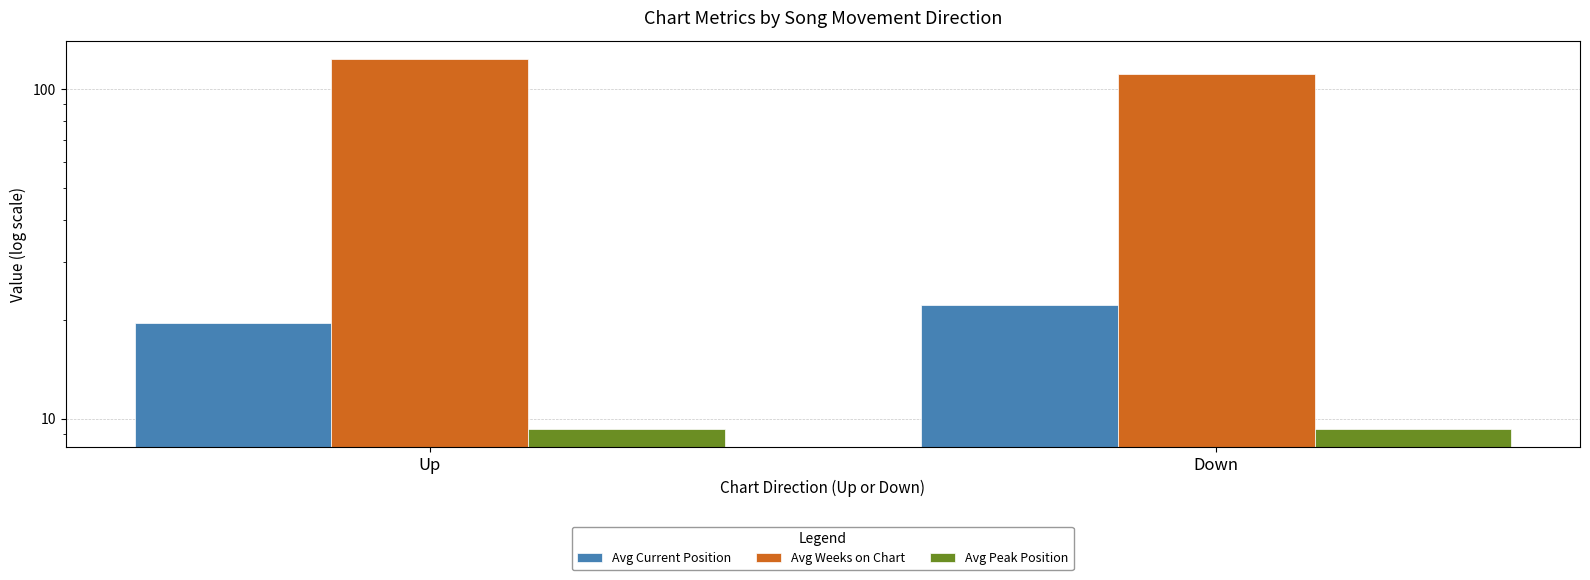

How many values in the Avg Current Position series are below 22?

1